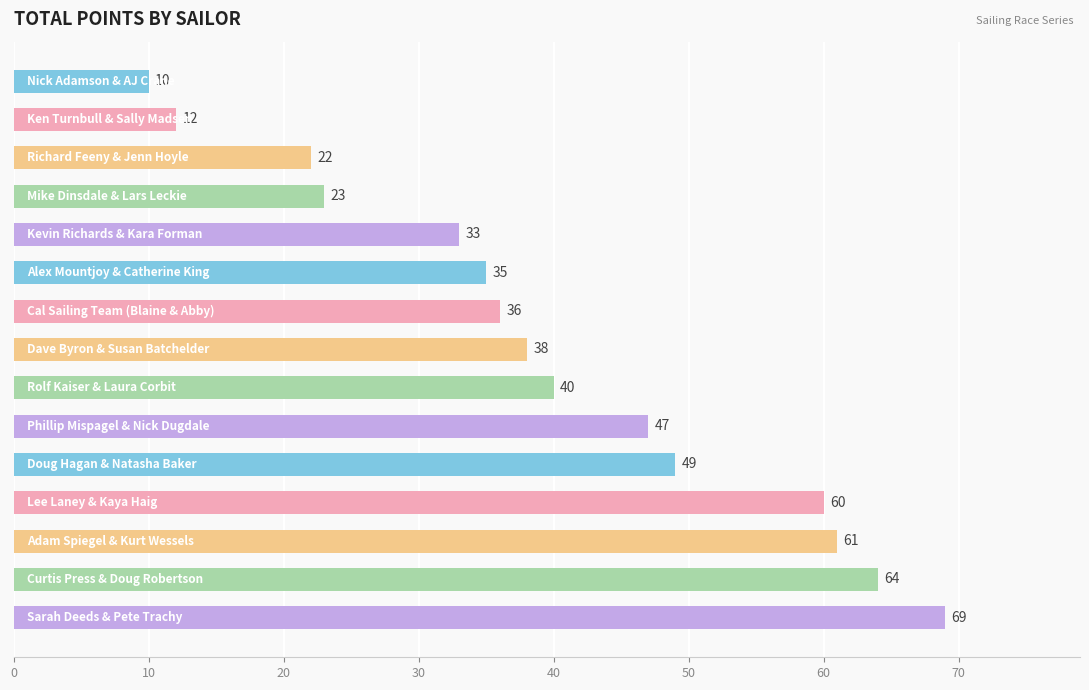

What is the minimum value shown in the chart?

10